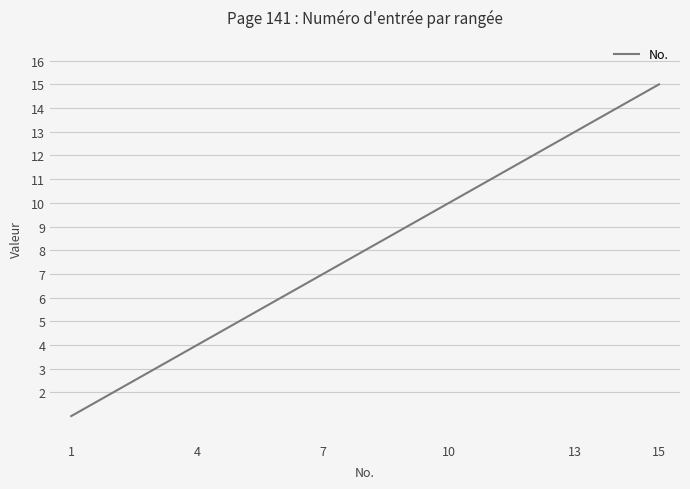

What is the greatest value displayed?

15.0